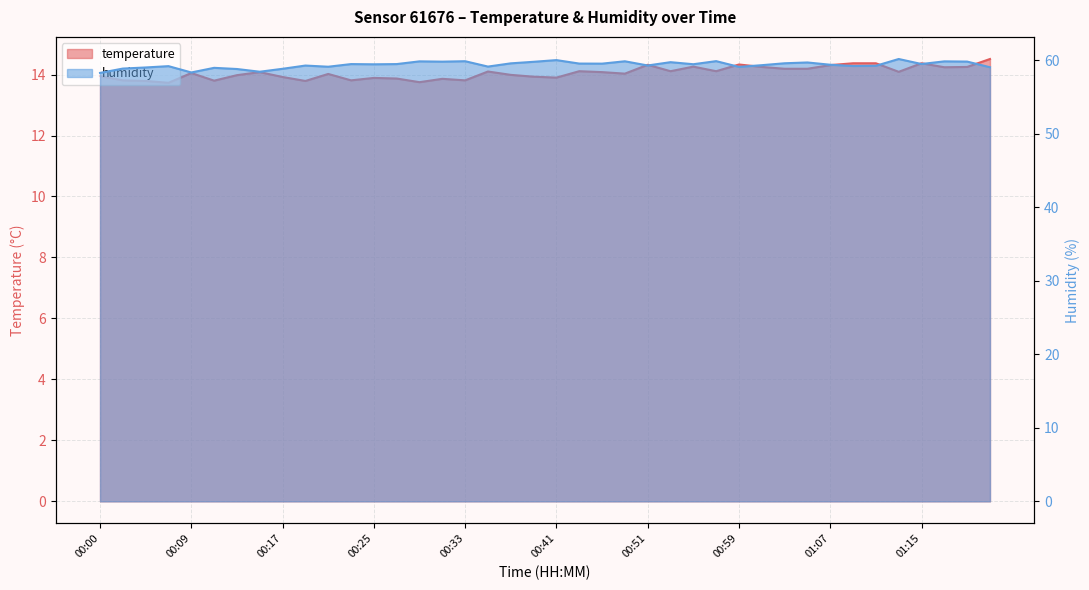

True or false: temperature and humidity intersect in this chart.

False